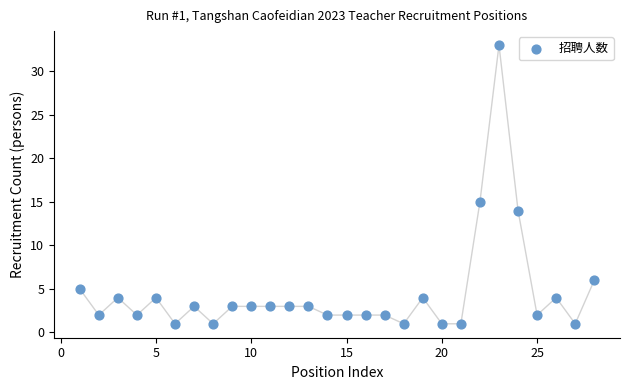

What Y value in the scatter plot is closest to 17?

15